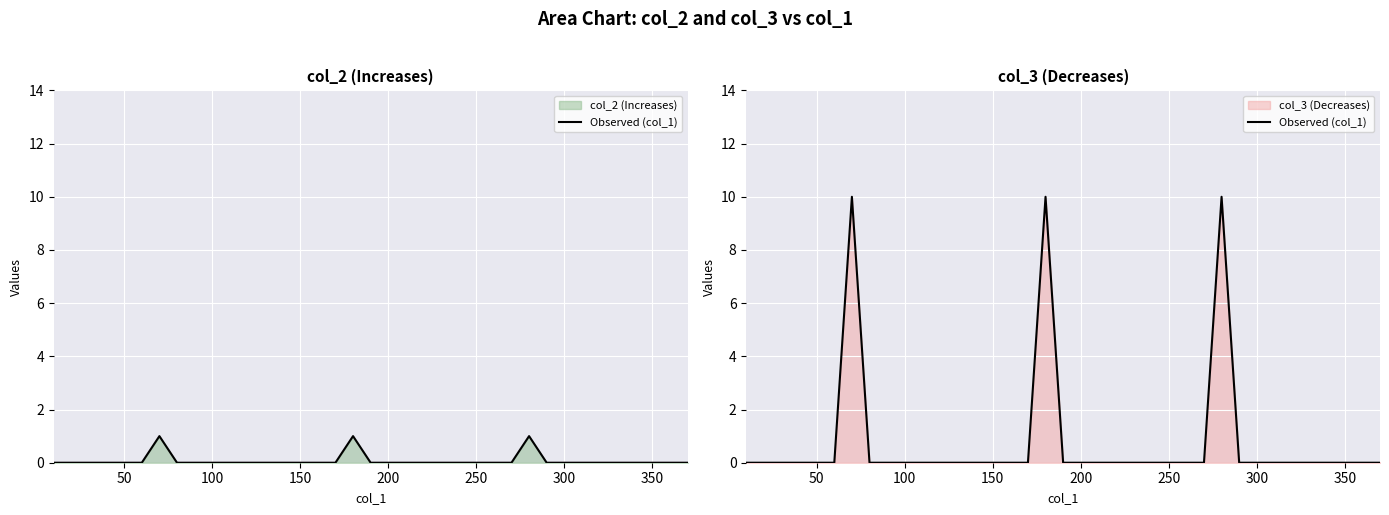

How many points are higher than both their immediate neighbors (excluding endpoints)?

3